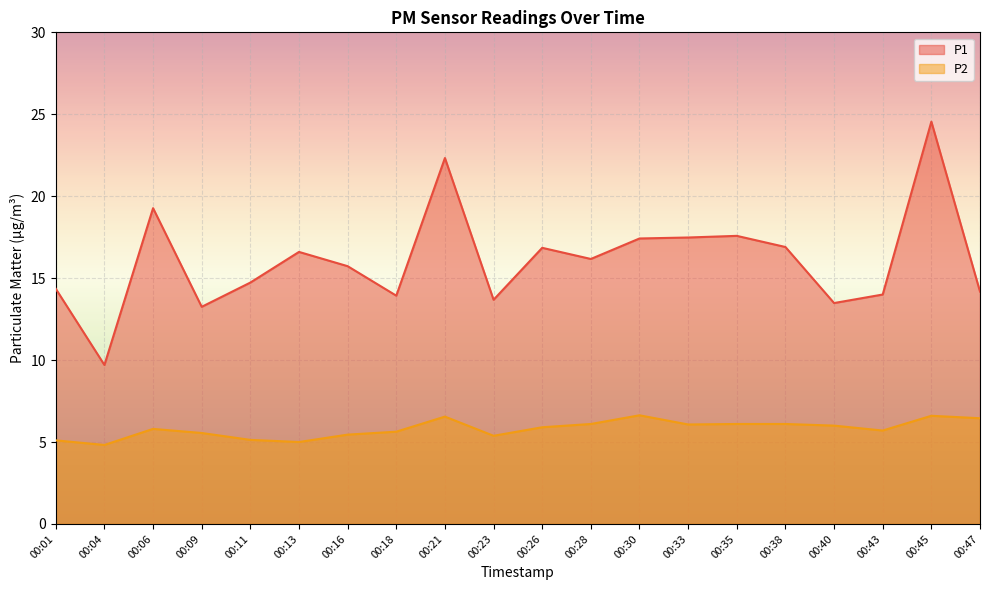

What is the difference between the maximum and minimum values in the P2 series?

1.8